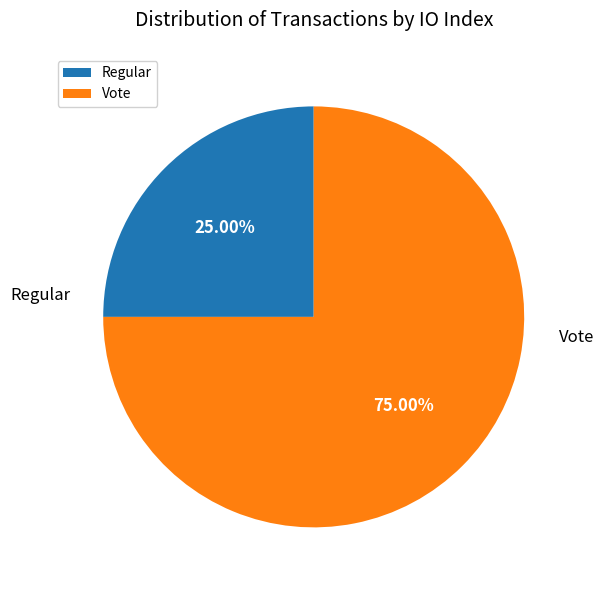

Is there any slice that represents more than half of the pie?

Yes